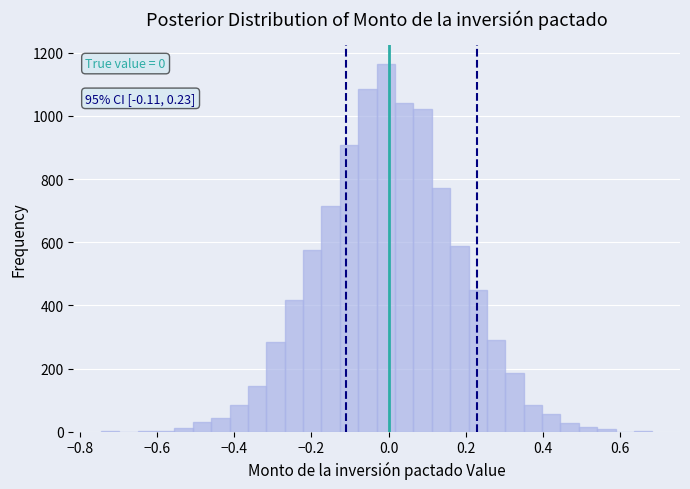

Around what value on the x-axis is the tallest bar? Give the approximate position of its centre, as read against the axis.

0.00